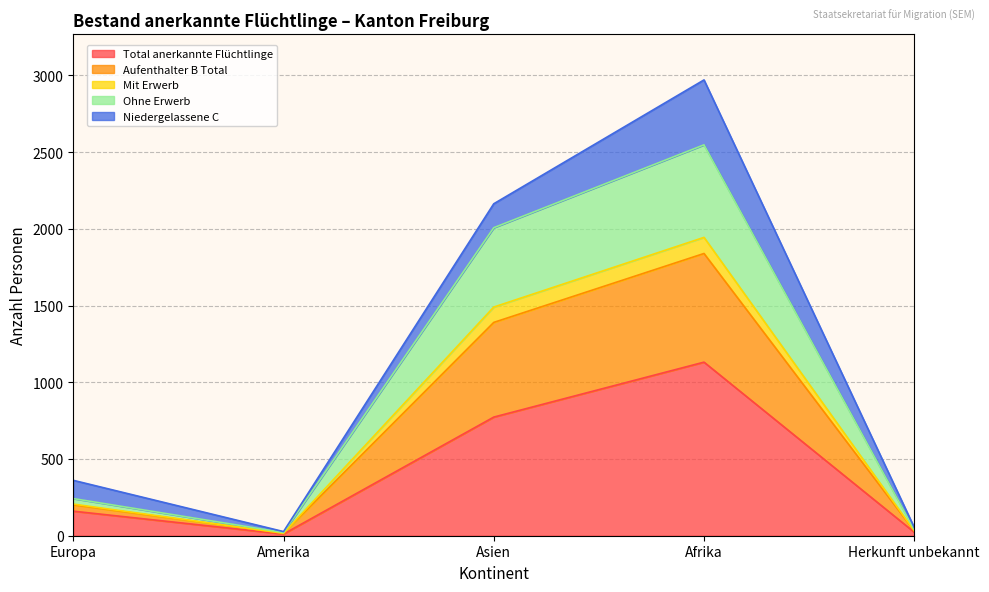

The value of Total anerkannte Flüchtlinge at Asien is 773. True or false?

True